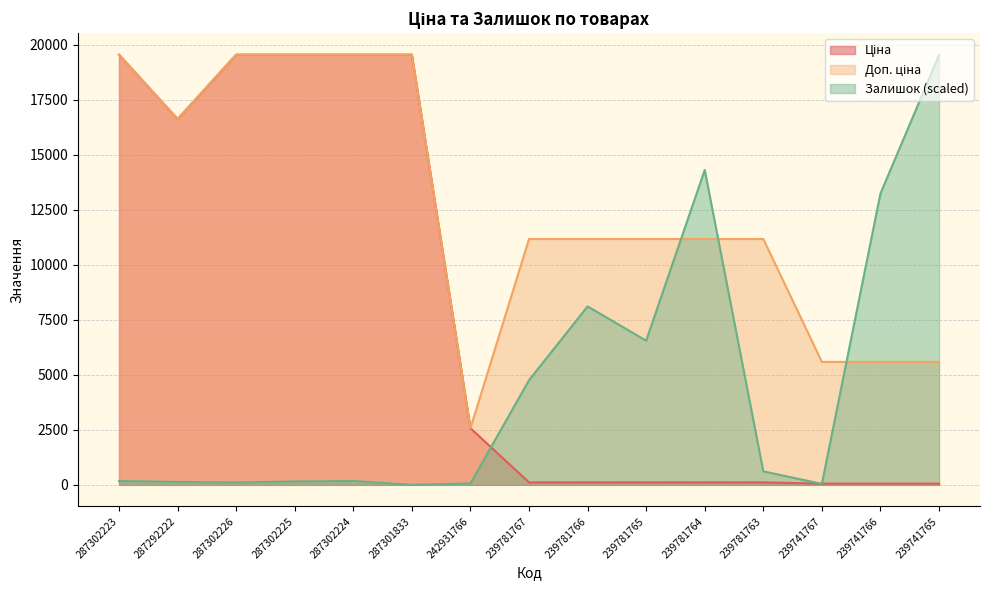

Read the Залишок value at 287302224.

175.3